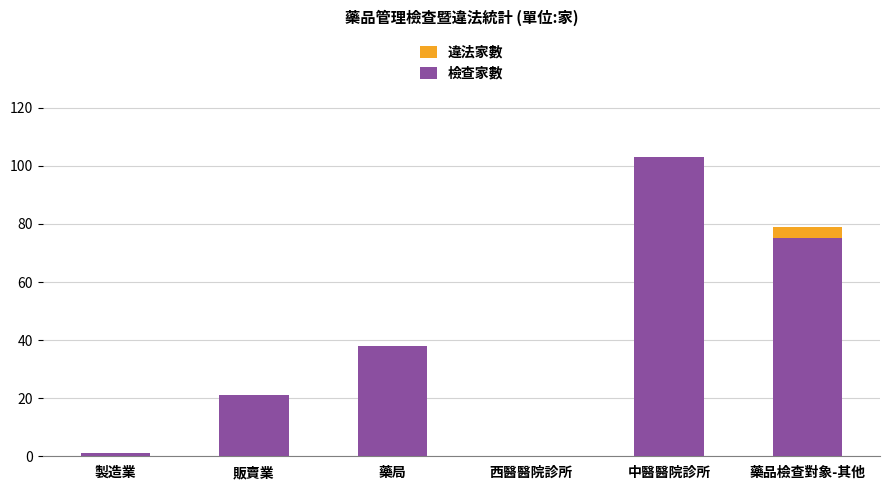

Reading right to left, transcribe the values for 檢查家數.

藥品檢查對象-其他=75	中醫醫院診所=103	西醫醫院診所=0	藥局=38	販賣業=21	製造業=1